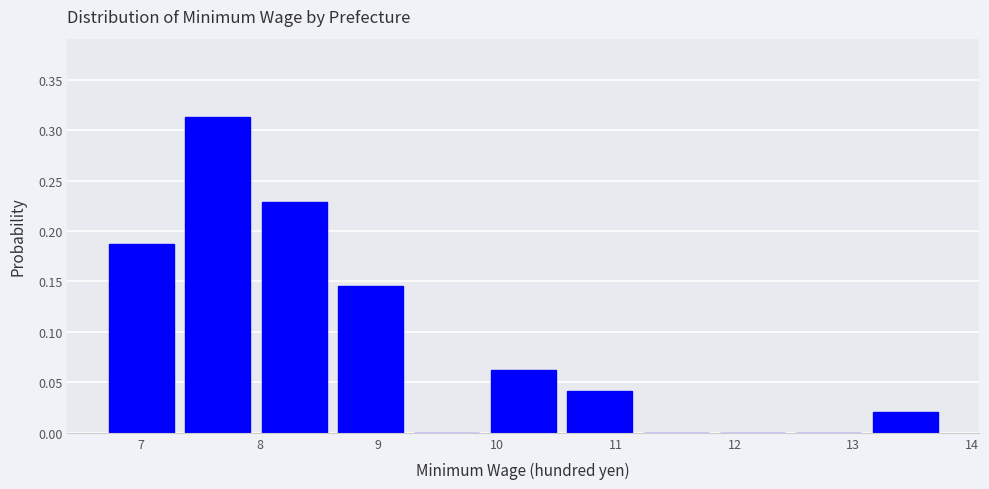

Reading left to right, list every bar in this chart as the range it spans on the x-axis followed by its height. Neither the bar edges nor the heights are printed on the chart, so give them approximately, as read against the axes.

6.7 to 7.3: 0.190
7.3 to 8.0: 0.315
8.0 to 8.6: 0.230
8.6 to 9.3: 0.145
9.3 to 9.9: 0
9.9 to 10.5: 0.065
10.5 to 11.2: 0.040
11.2 to 11.8: 0
11.8 to 12.5: 0
12.5 to 13.1: 0
13.1 to 13.8: 0.020